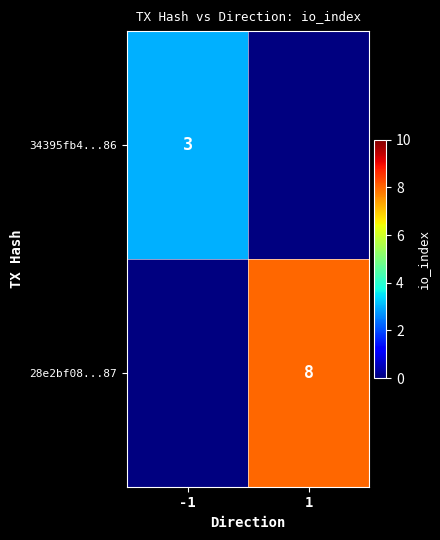

How many data points does each series have?

2